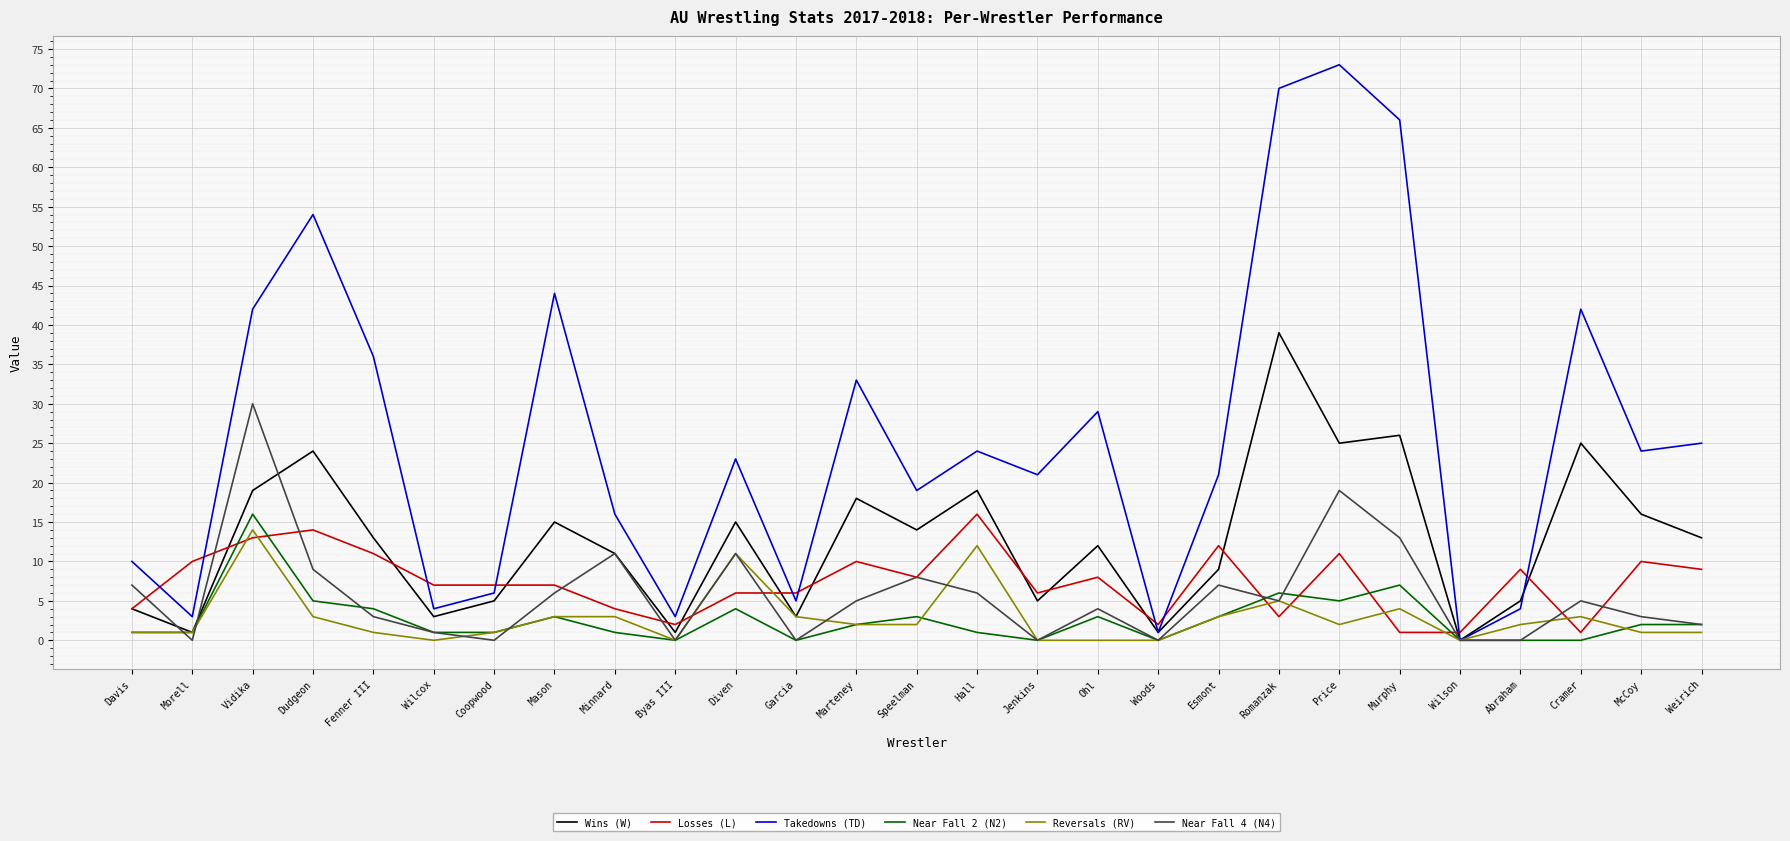

What is the total value across all series at Murphy?

117